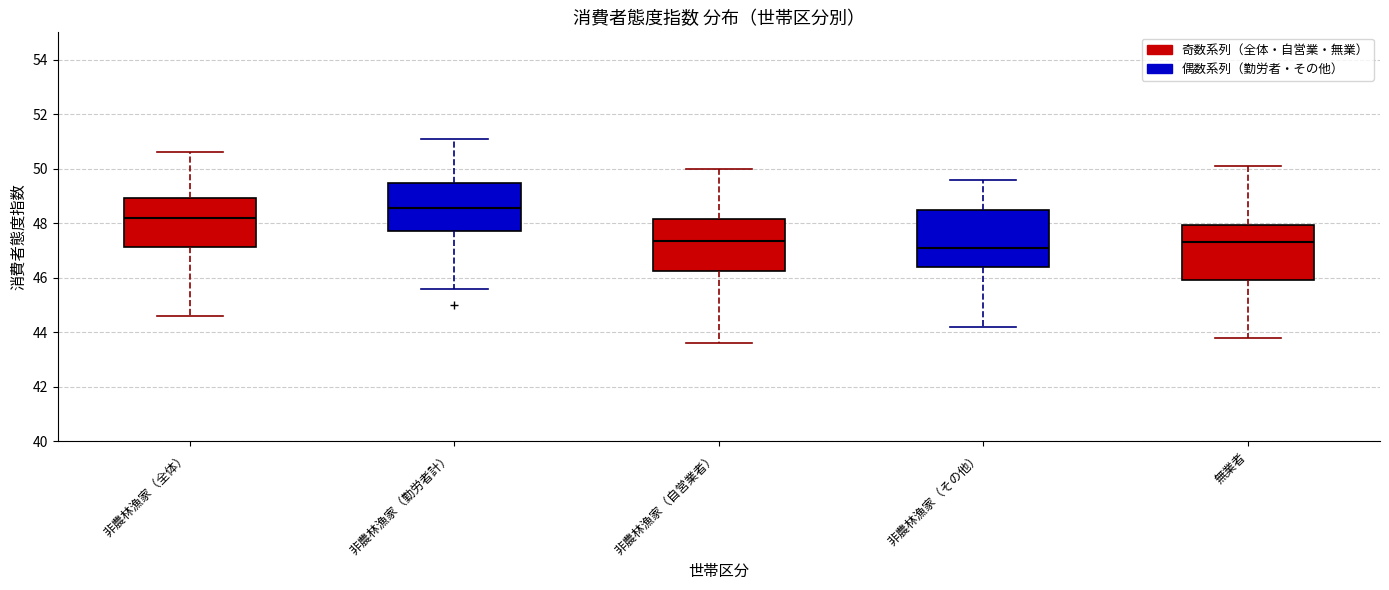

Reading left to right, transcribe this box plot: for each box, give where its median line is, the range the box spans, and where its two whiskers end, as read against the y-axis. The values are not printed on the chart, so give them approximately, as read against the axis.

非農林漁家（全体）: median 48.2, box 47.2 to 49.0, whiskers 44.6 to 50.6
非農林漁家（勤労者計）: median 48.6, box 47.8 to 49.4, whiskers 45.6 to 51.2
非農林漁家（自営業者）: median 47.4, box 46.2 to 48.2, whiskers 43.6 to 50.0
非農林漁家（その他）: median 47.2, box 46.4 to 48.6, whiskers 44.2 to 49.6
無業者: median 47.4, box 46.0 to 48.0, whiskers 43.8 to 50.2